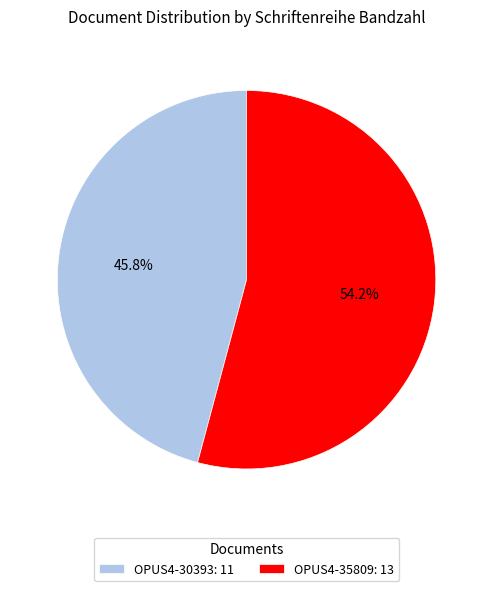

To the nearest percent, what is the difference between the OPUS4-35809 and OPUS4-30393 slice percentages?

8%